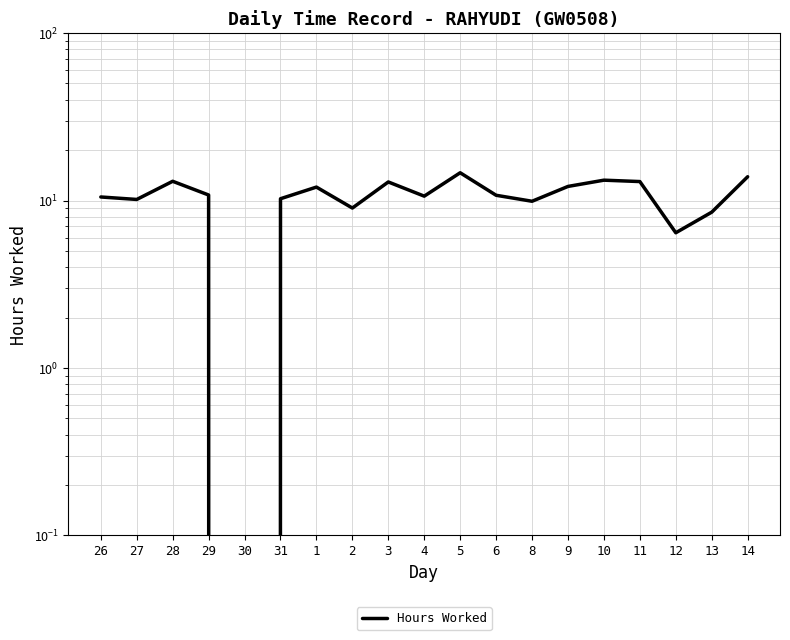

What is the label of the 18th point from the right?

27